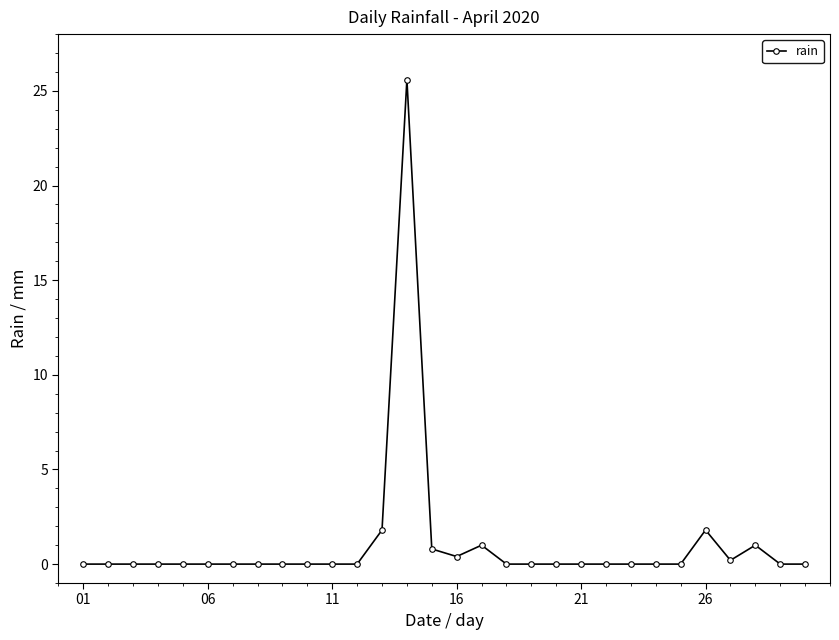

What is the difference between the maximum and minimum values?

25.6